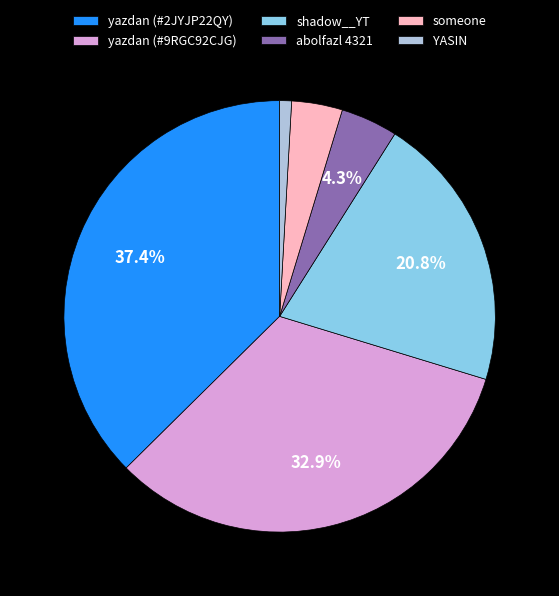

Is the sum of yazdan (#2JYJP22QY) and YASIN greater than half?

No